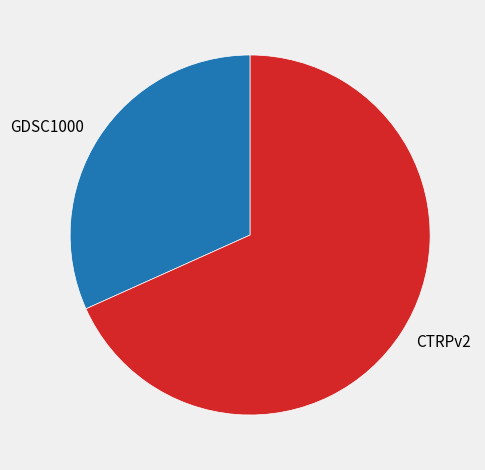

Which category has the biggest portion of the pie?

CTRPv2